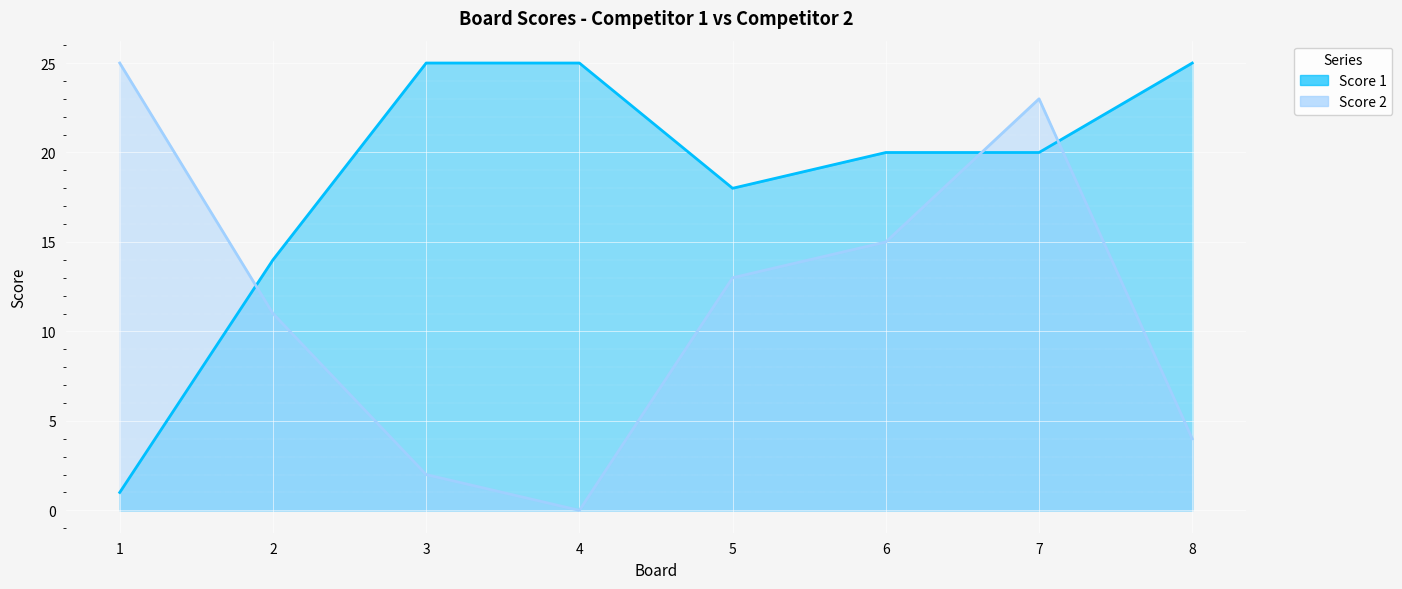

How many categories are shown in the chart?

8